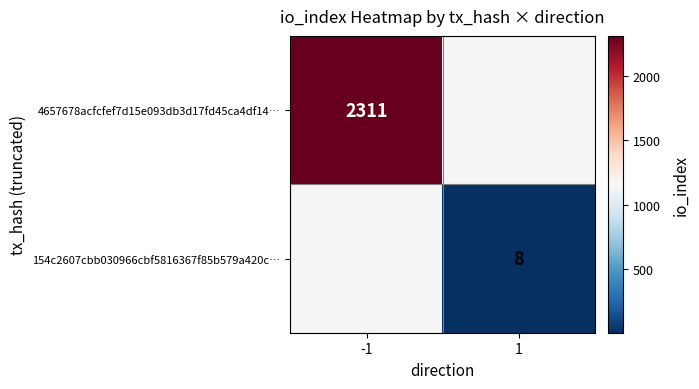

Is it true that 154c2607cbb030966cbf5816367f85b579a420c… equals 8 at 1?

True